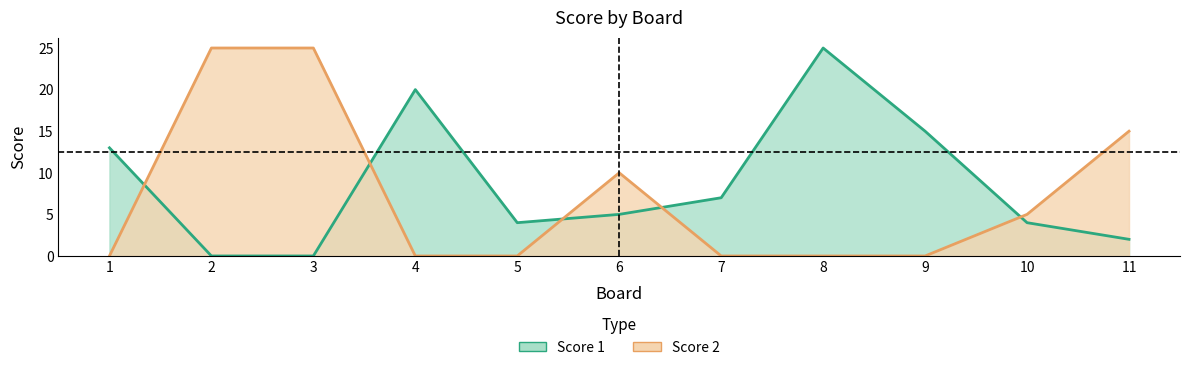

At which label does Score 1 first exceed 5?

1